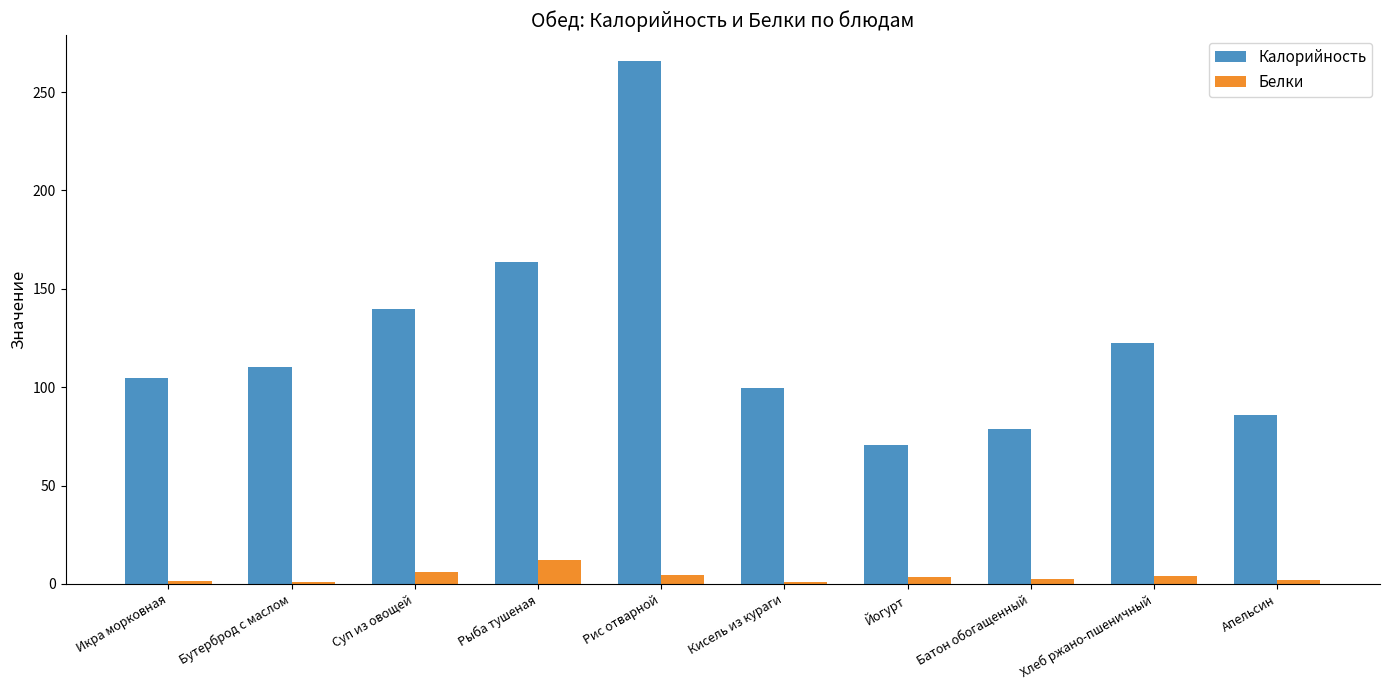

What position from the left is Батон обогащенный?

8